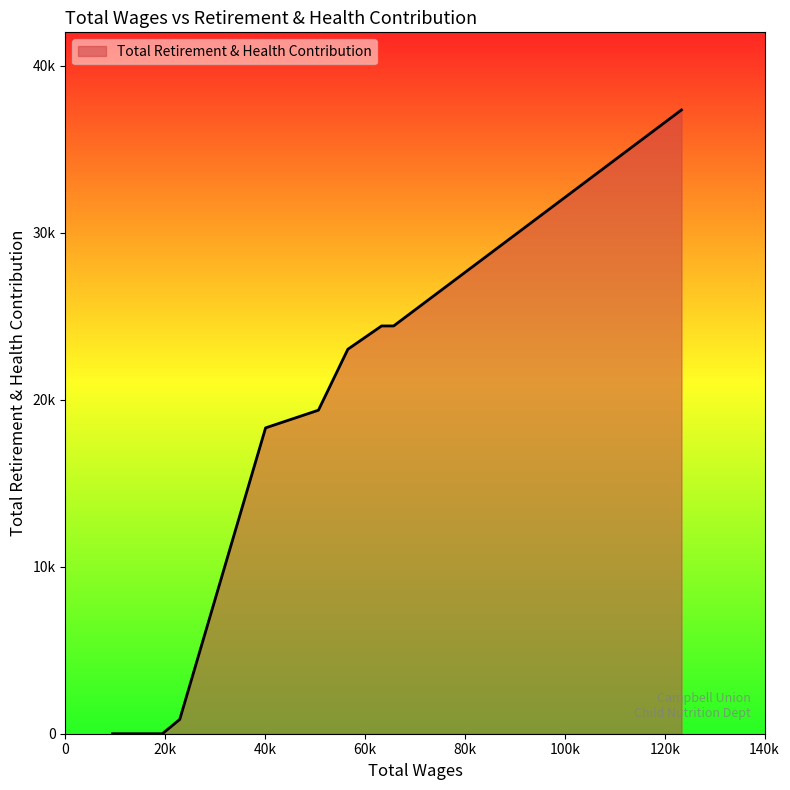

Does the chart have visible grid lines?

No